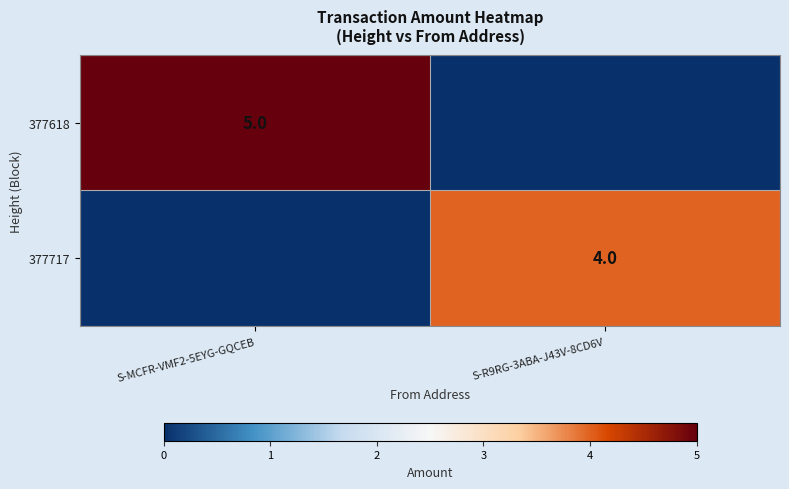

The 377618 series shows 8 at S-MCFR-VMF2-5EYG-GQCEB. True or false?

False